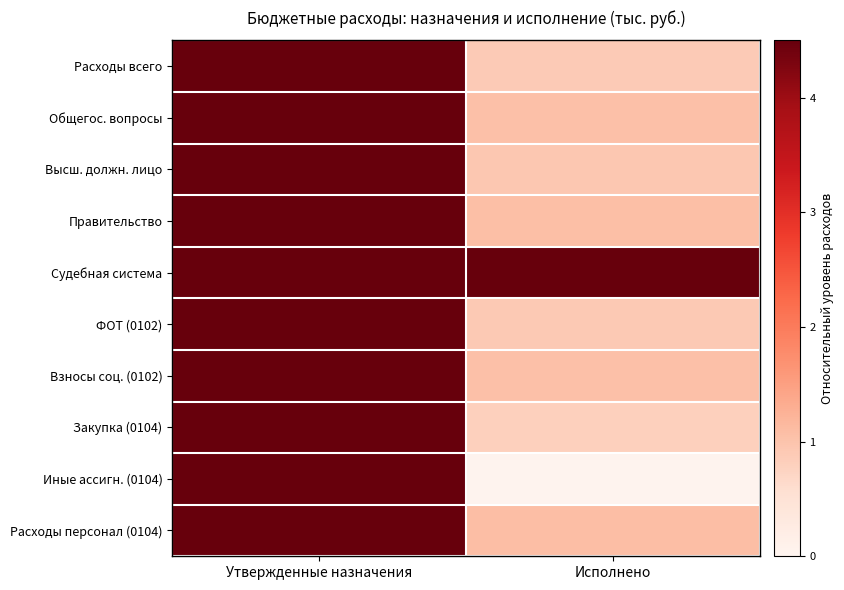

Reading left to right, list all the values displayed in this chart.

Расходы всего: Утвержденные назначения=4.5	Исполнено=0.9
Общегос. вопросы: Утвержденные назначения=4.5	Исполнено=1.1
Высш. должн. лицо: Утвержденные назначения=4.5	Исполнено=0.9
Правительство: Утвержденные назначения=4.5	Исполнено=1.1
Судебная система: Утвержденные назначения=4.5	Исполнено=4.5
ФОТ (0102): Утвержденные назначения=4.5	Исполнено=0.9
Взносы соц. (0102): Утвержденные назначения=4.5	Исполнено=1.0
Закупка (0104): Утвержденные назначения=4.5	Исполнено=0.8
Иные ассигн. (0104): Утвержденные назначения=4.5	Исполнено=0.0
Расходы персонал (0104): Утвержденные назначения=4.5	Исполнено=1.1